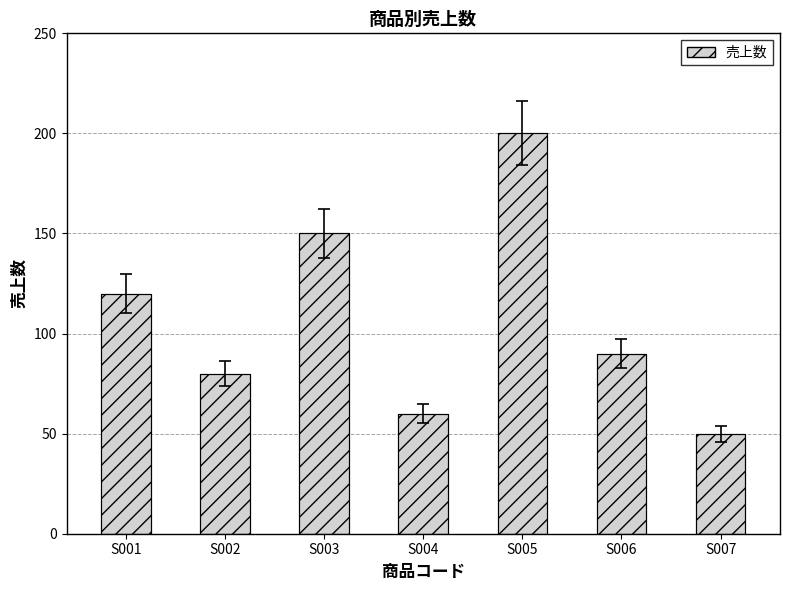

What is the smallest value displayed?

50